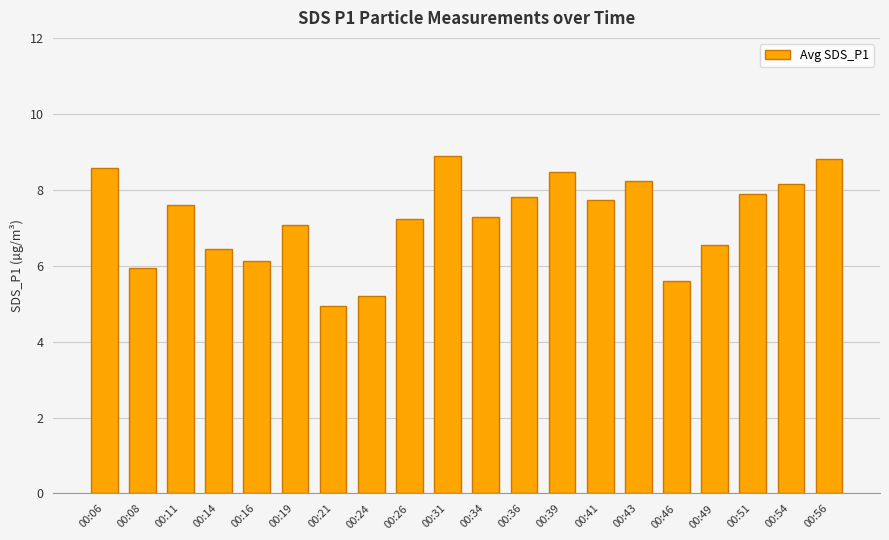

What is the sum of the values at 00:08 and 00:54?

14.1